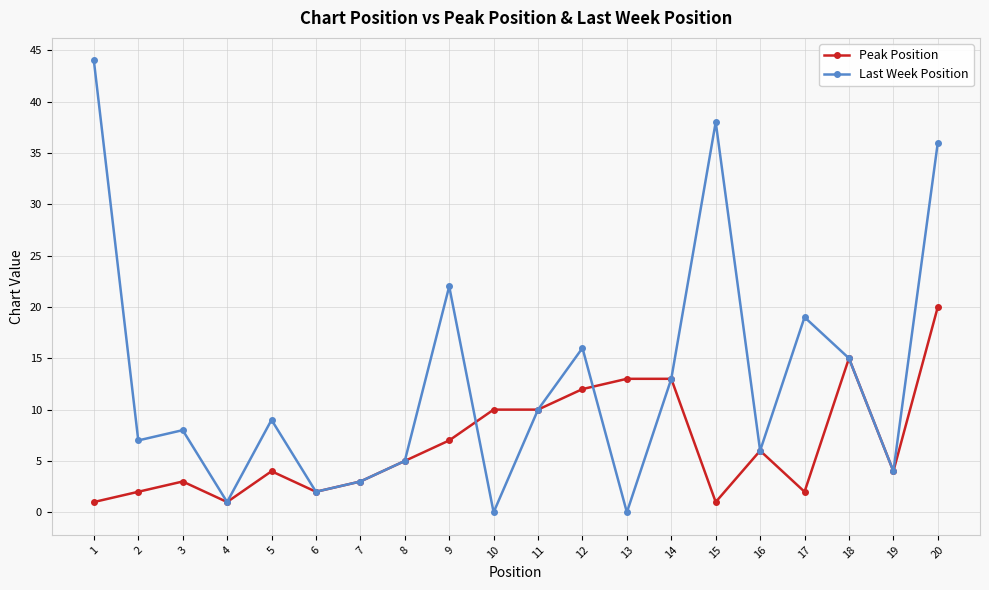

How many interior local peaks does the Last Week Position series have?

6